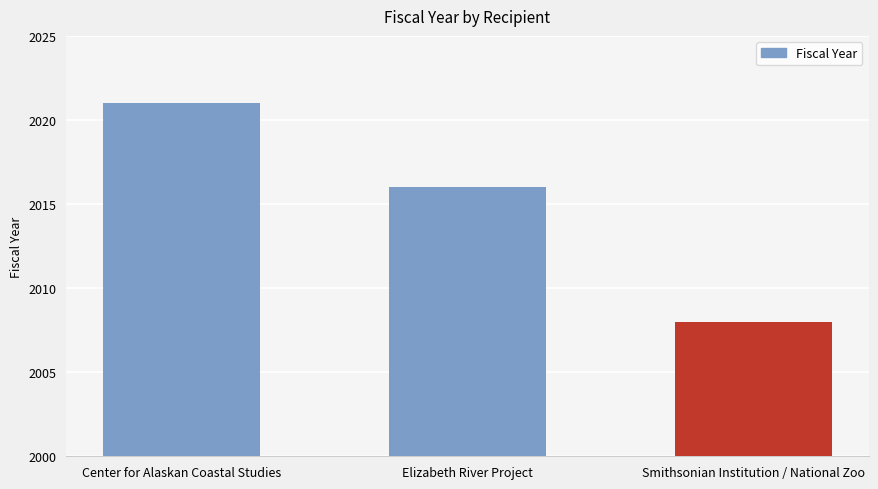

How many values are below 2016?

1